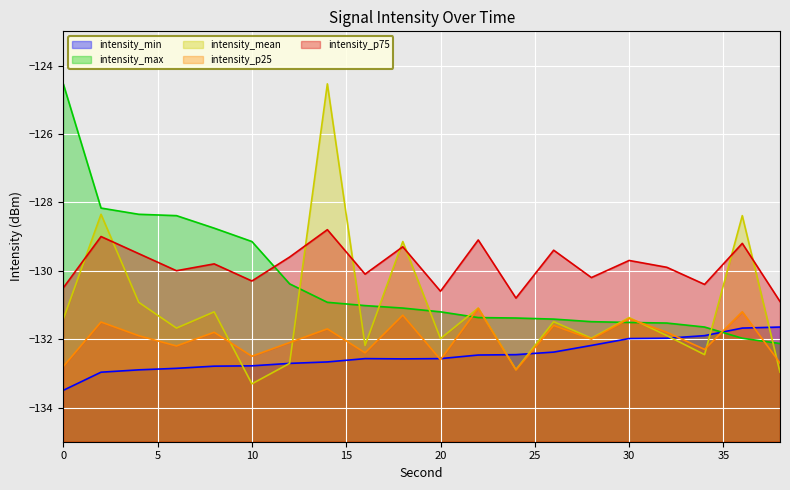

What is the difference between the highest and lowest values at 38?

2.1